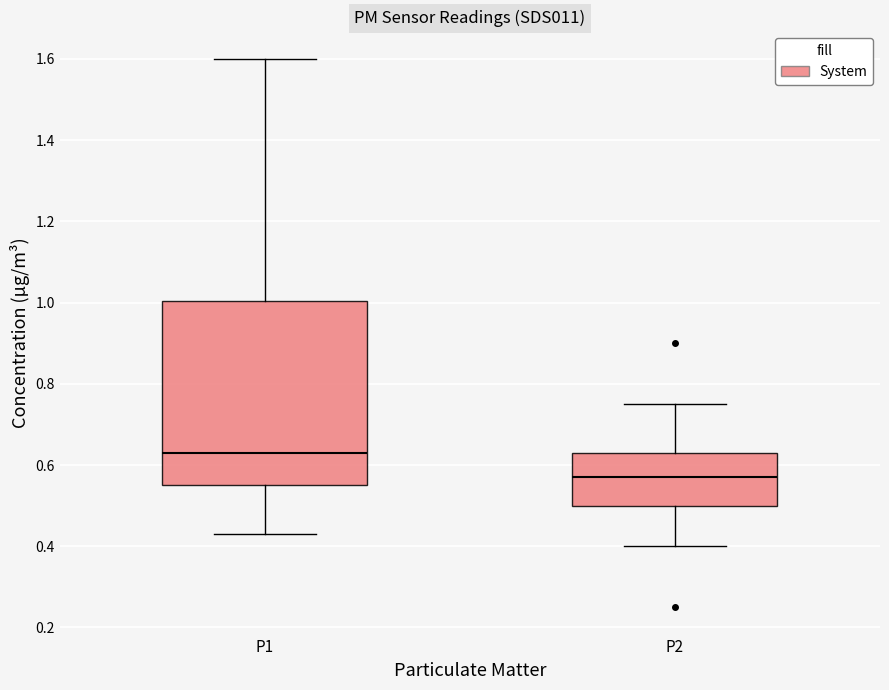

Reading left to right, transcribe this box plot: for each box, give where its median line is, the range the box spans, and where its two whiskers end, as read against the y-axis. The values are not printed on the chart, so give them approximately, as read against the axis.

P1: median 0.64, box 0.56 to 1.00, whiskers 0.44 to 1.60
P2: median 0.58, box 0.50 to 0.64, whiskers 0.40 to 0.76